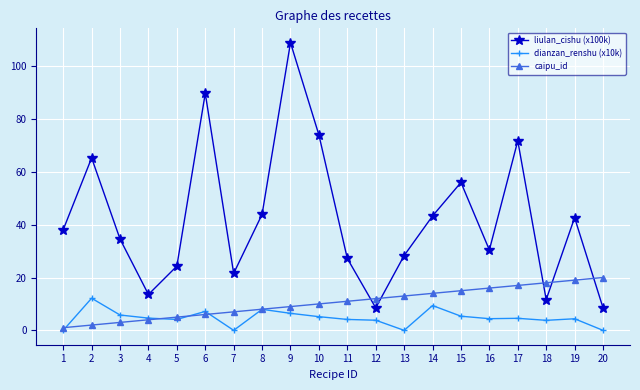

Is the value of caipu_id at 4 greater than the value of liulan_cishu (x100k) at 3?

No